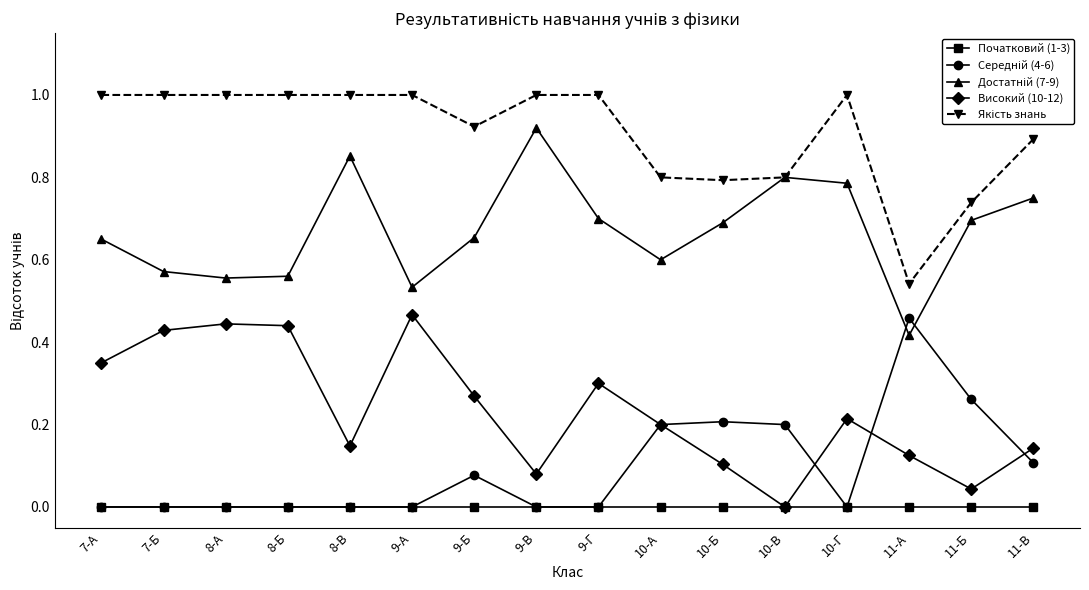

How many lines are shown in the chart?

5